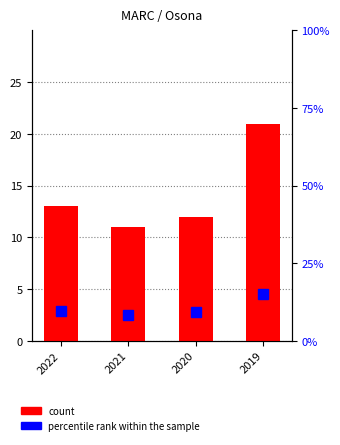

Reading left to right, extract all data points from this chart.

count: 2022=13.0	2021=11.0	2020=12.0	2019=21.0
percentile rank within the sample: 2022=9.7	2021=8.5	2020=9.3	2019=15.1